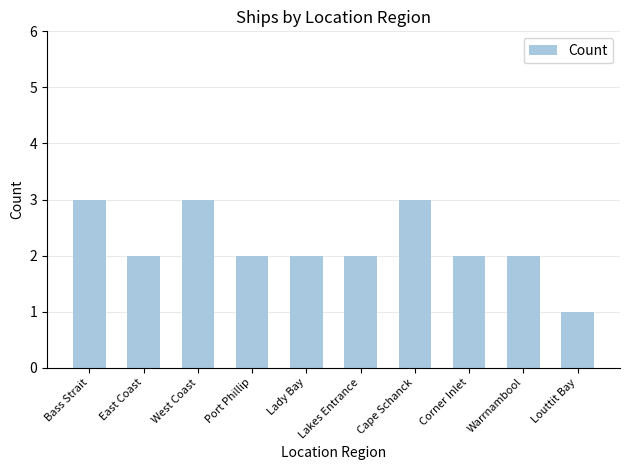

What is the difference between the maximum and second lowest values?

1